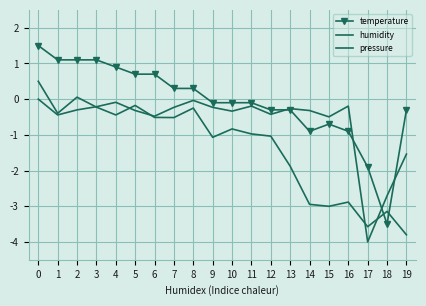

In temperature, how many points are lower than both neighbors (excluding endpoints)?

2